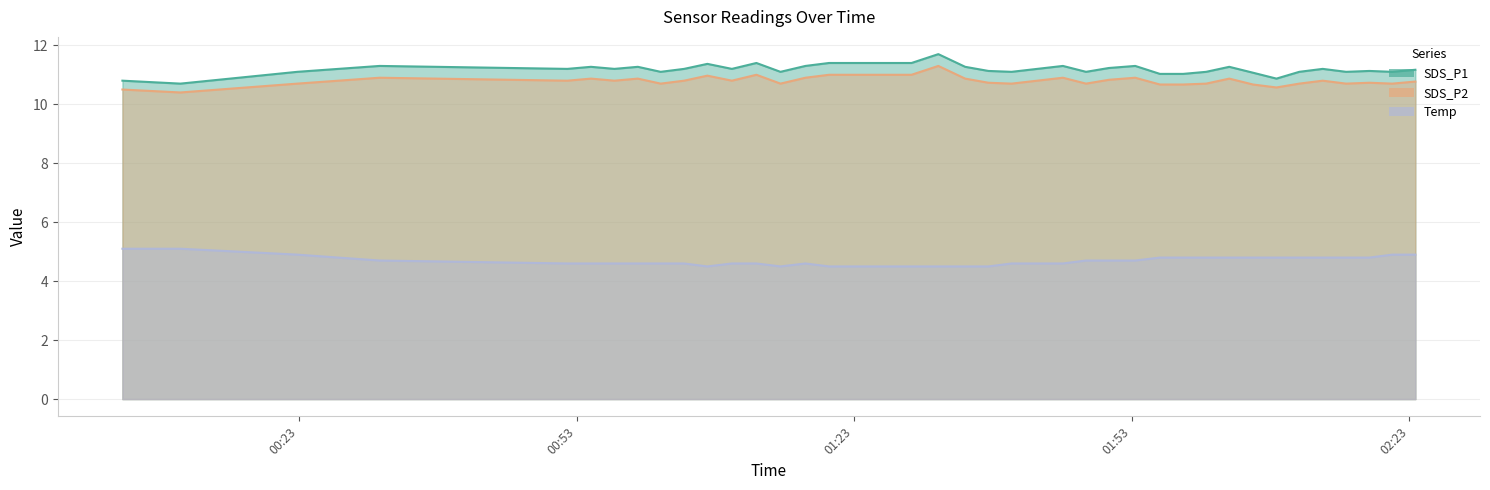

How many data points in SDS_P1 are above 11?

34